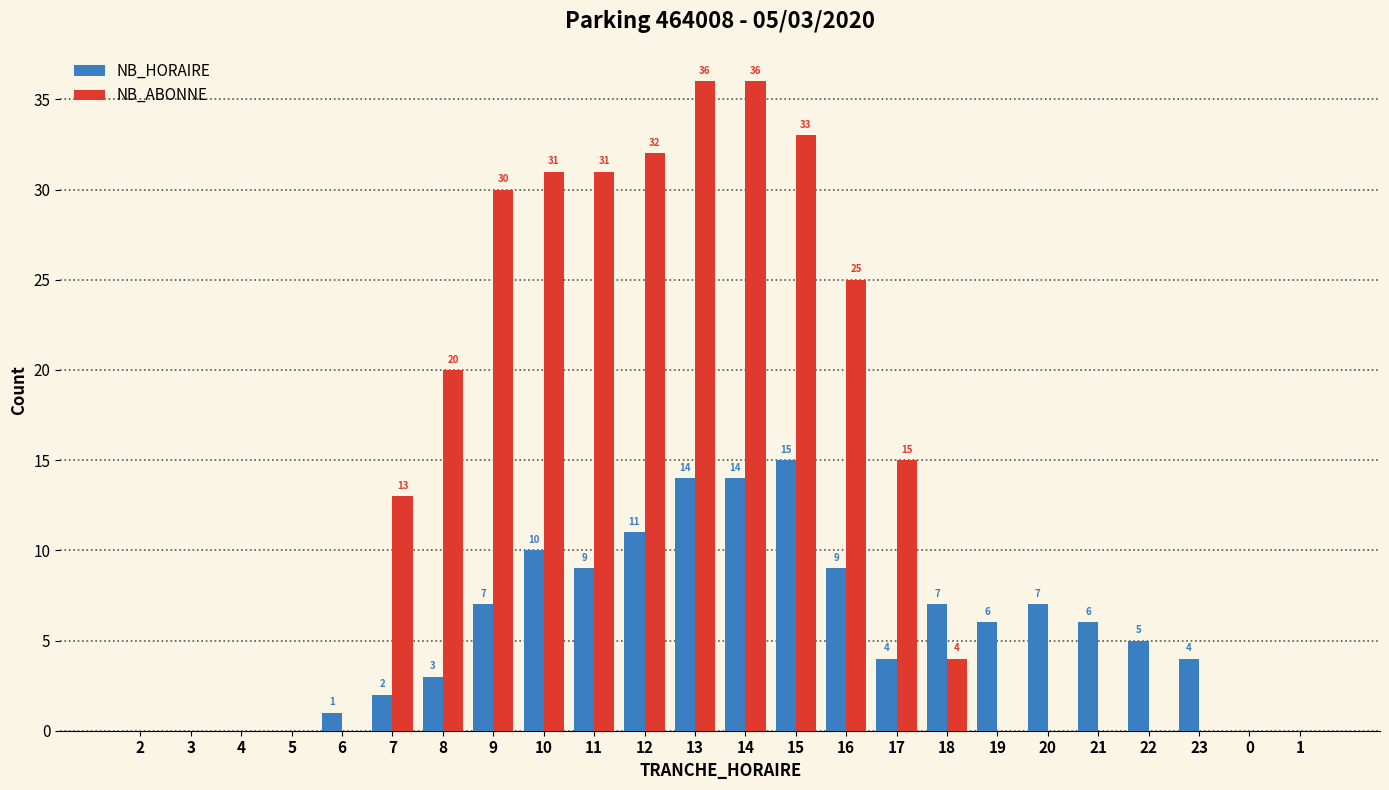

True or false: NB_HORAIRE has a value of 22 at 14.

False